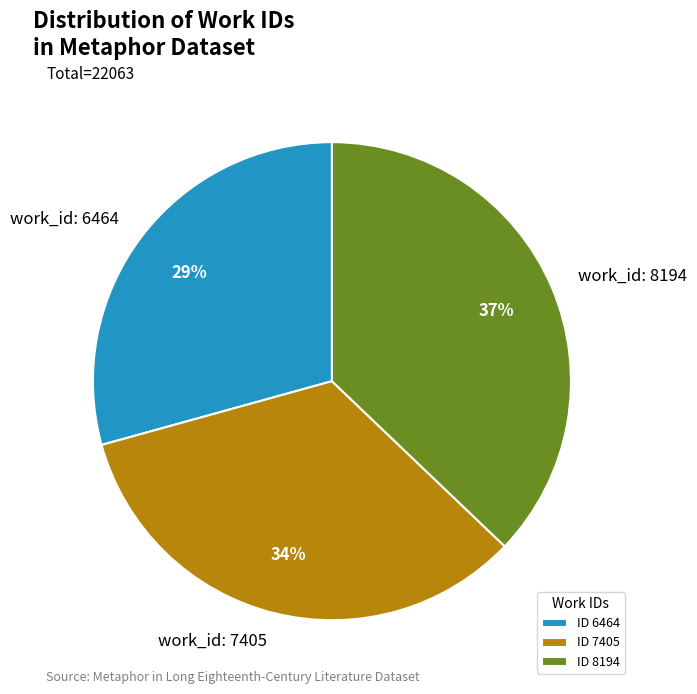

To the nearest percent, what is the difference between the largest and smallest slice percentages?

8%